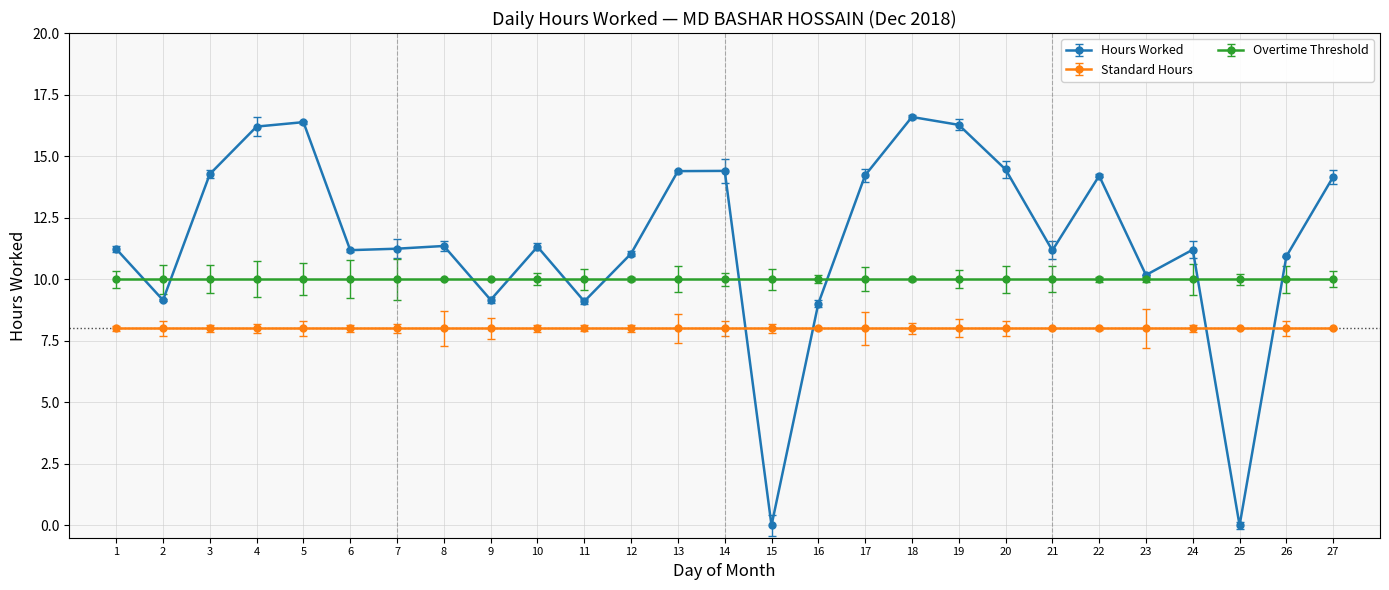

True or false: Standard Hours and Overtime Threshold cross at least once.

False